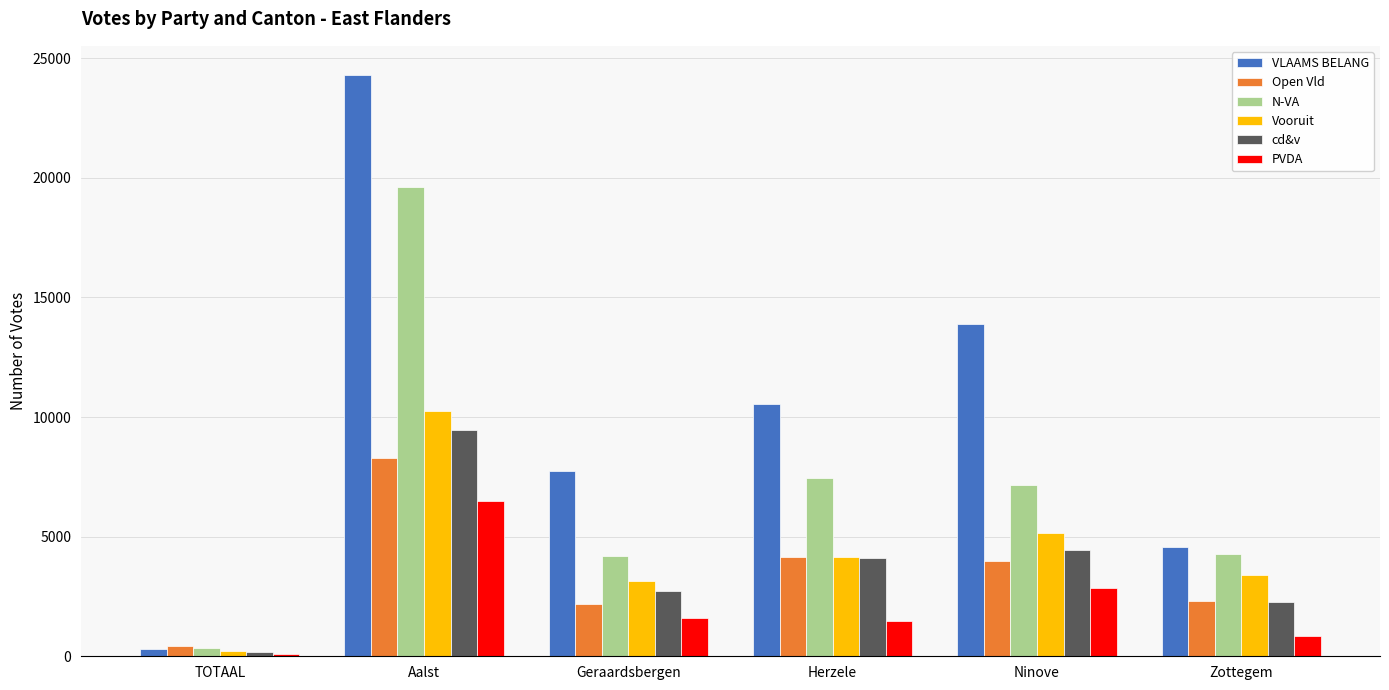

At which label does VLAAMS BELANG reach its minimum?

TOTAAL